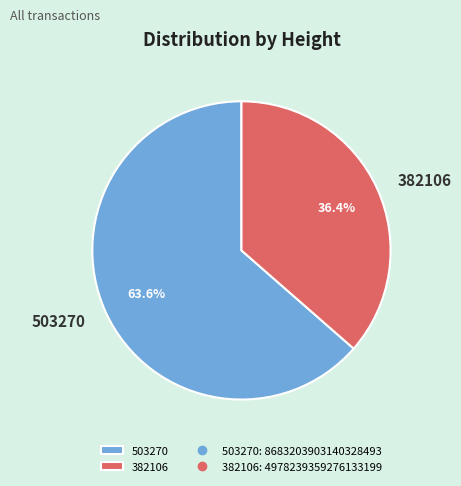

Is 382106 the majority of the pie?

No